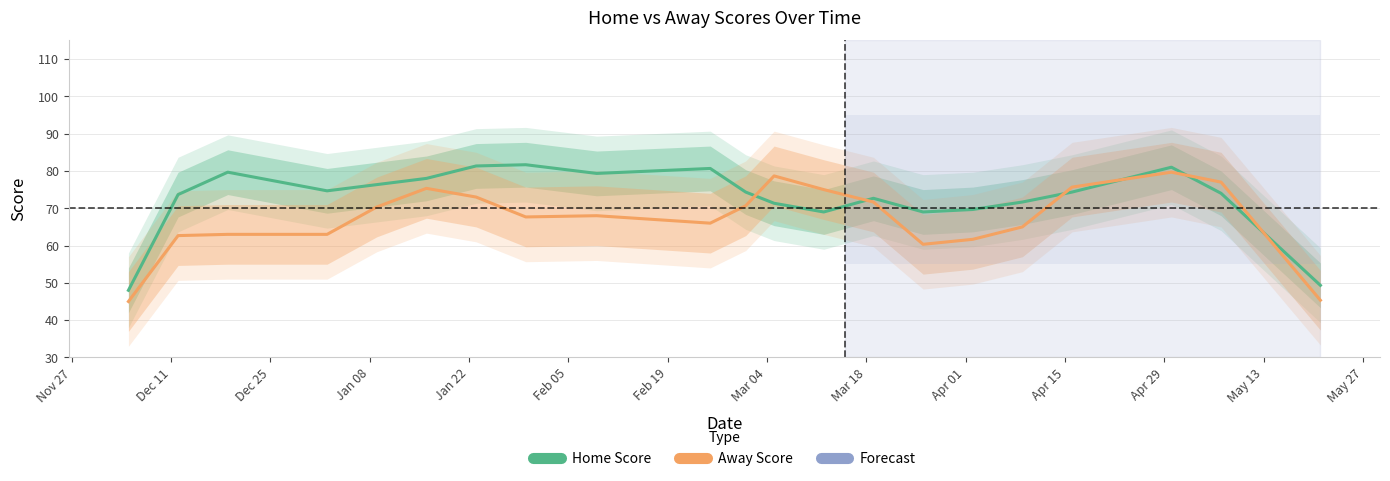

How many values in the Home Score series exceed 74?

11